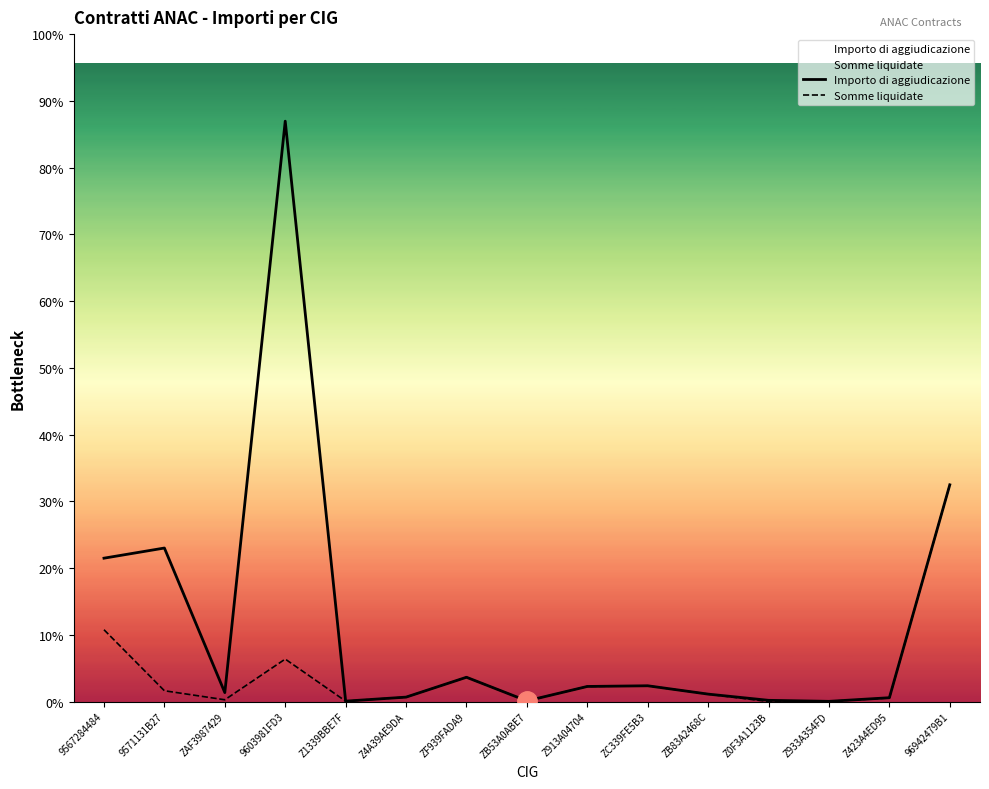

Which series has the largest total across all categories?

Importo di aggiudicazione